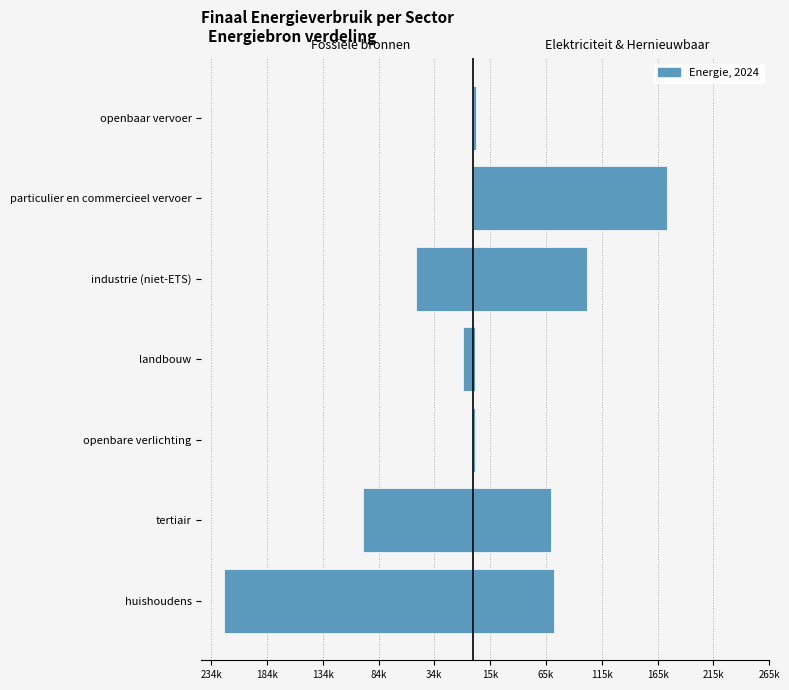

How many bars are there in each group?

2